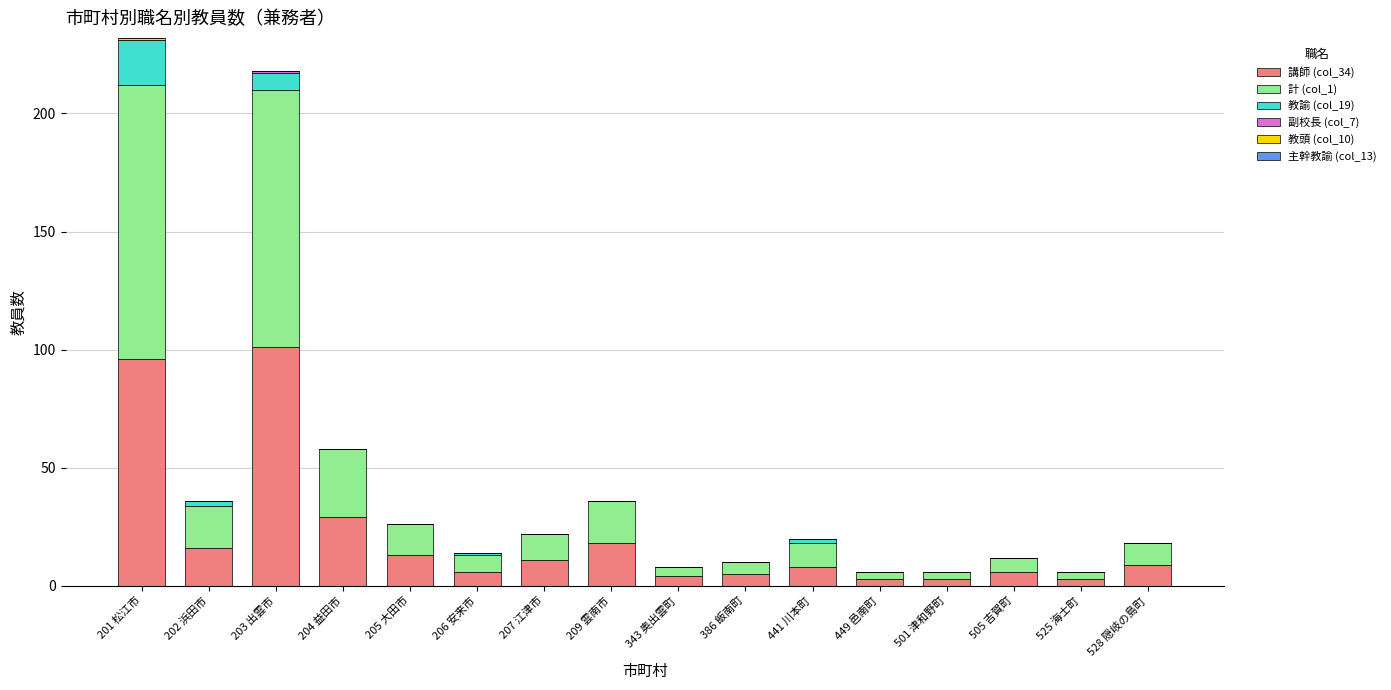

The 講師 (col_34) series shows 18 at 209 雲南市. True or false?

True